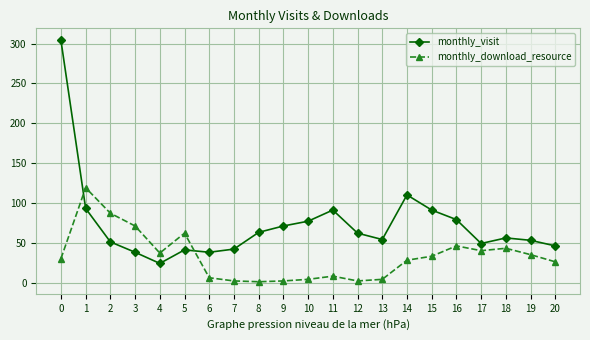

Where is the first local minimum for monthly_visit?

4